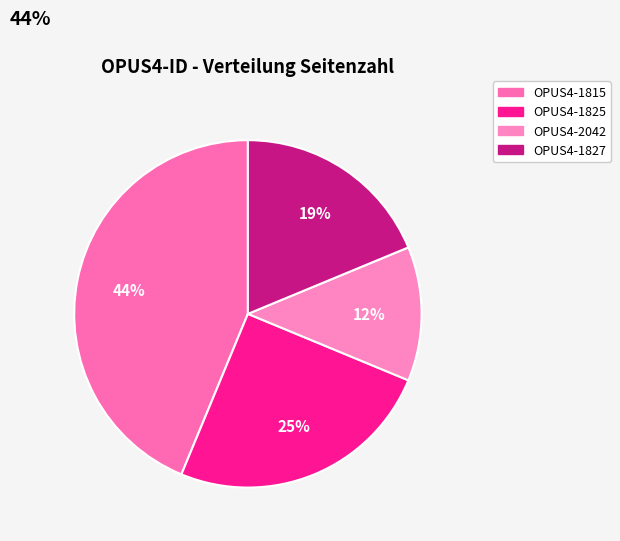

How many slices are in this pie chart?

4